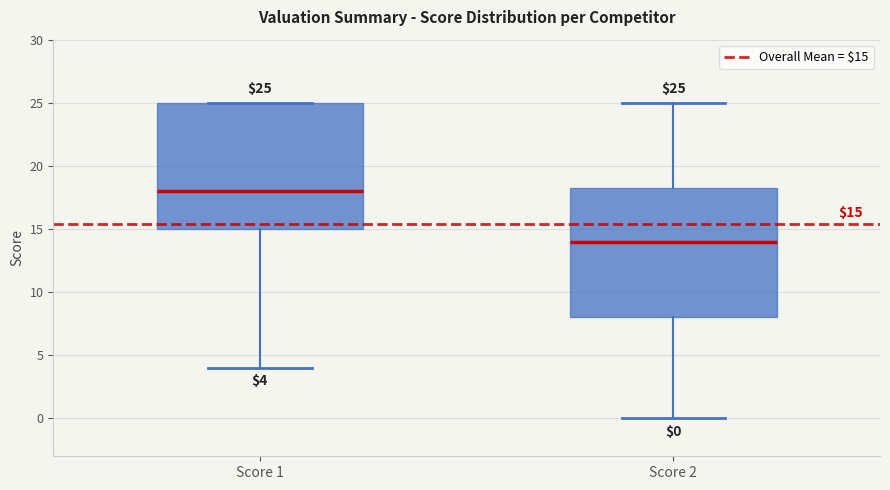

Which box's median line is the lowest?

Score 2